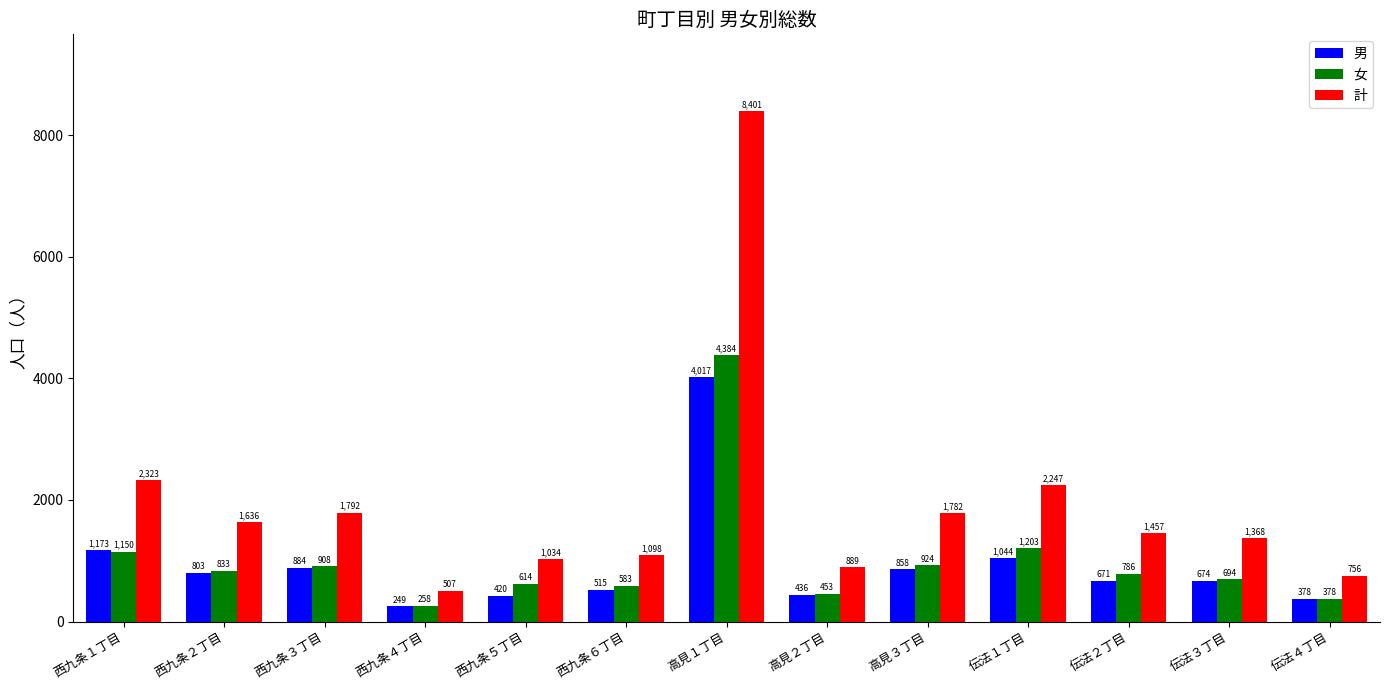

True or false: 男 has a value of 674 at 伝法３丁目.

True